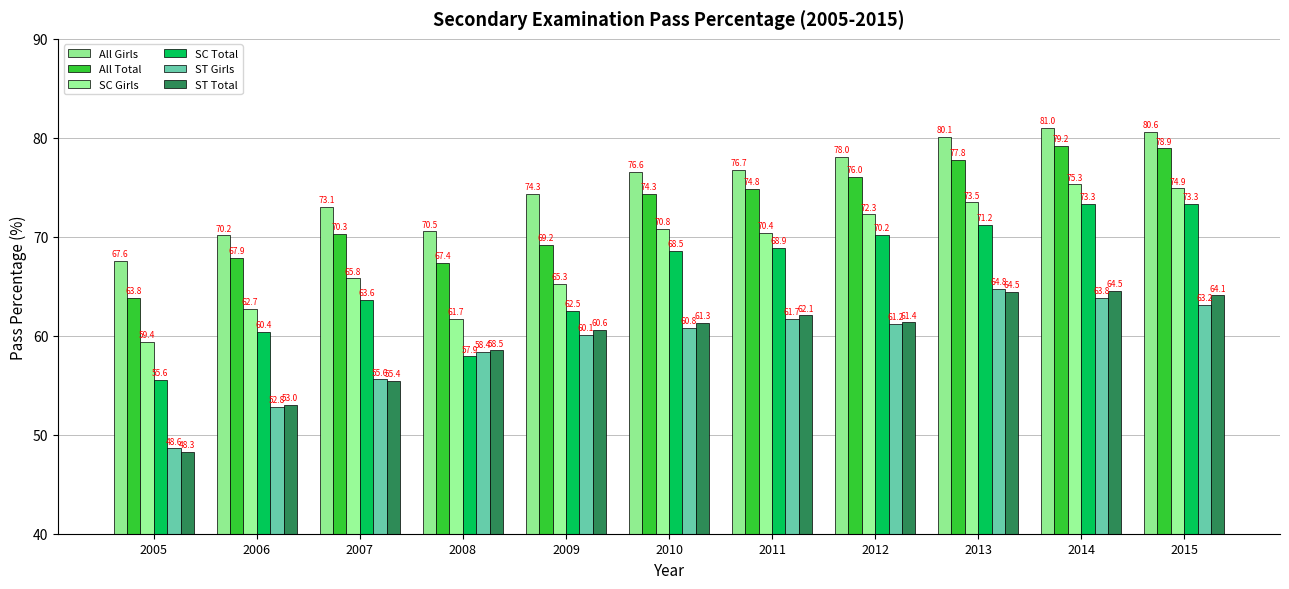

What is the total value across all series at 2015?

435.0